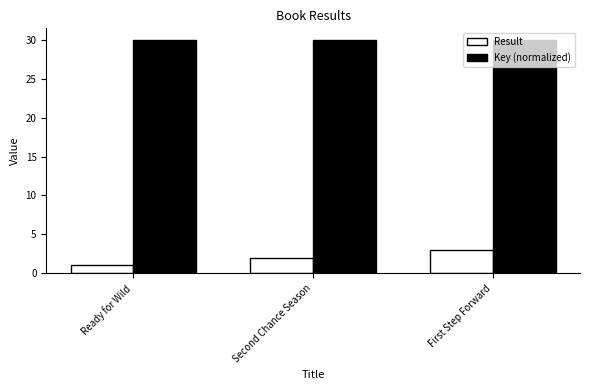

What position from the right is Second Chance Season?

2